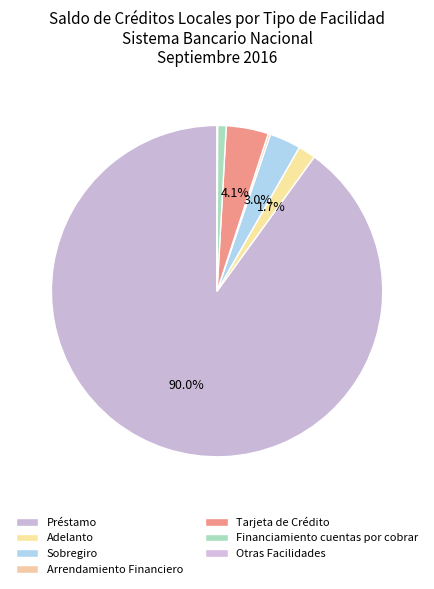

Do Tarjeta de Crédito and Préstamo together represent more than half of the pie?

Yes